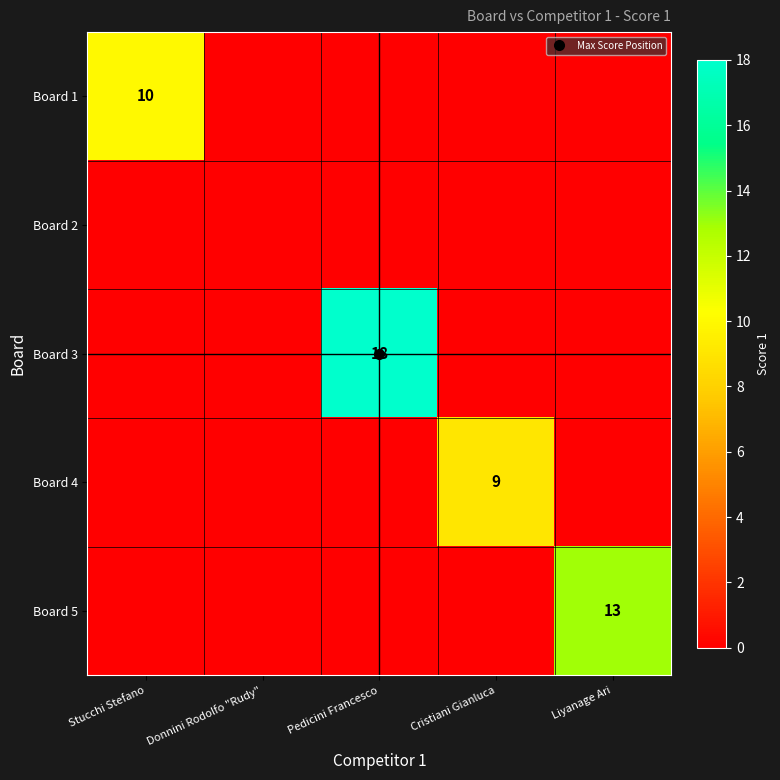

At which category is the sum across all series the highest?

Pedicini Francesco